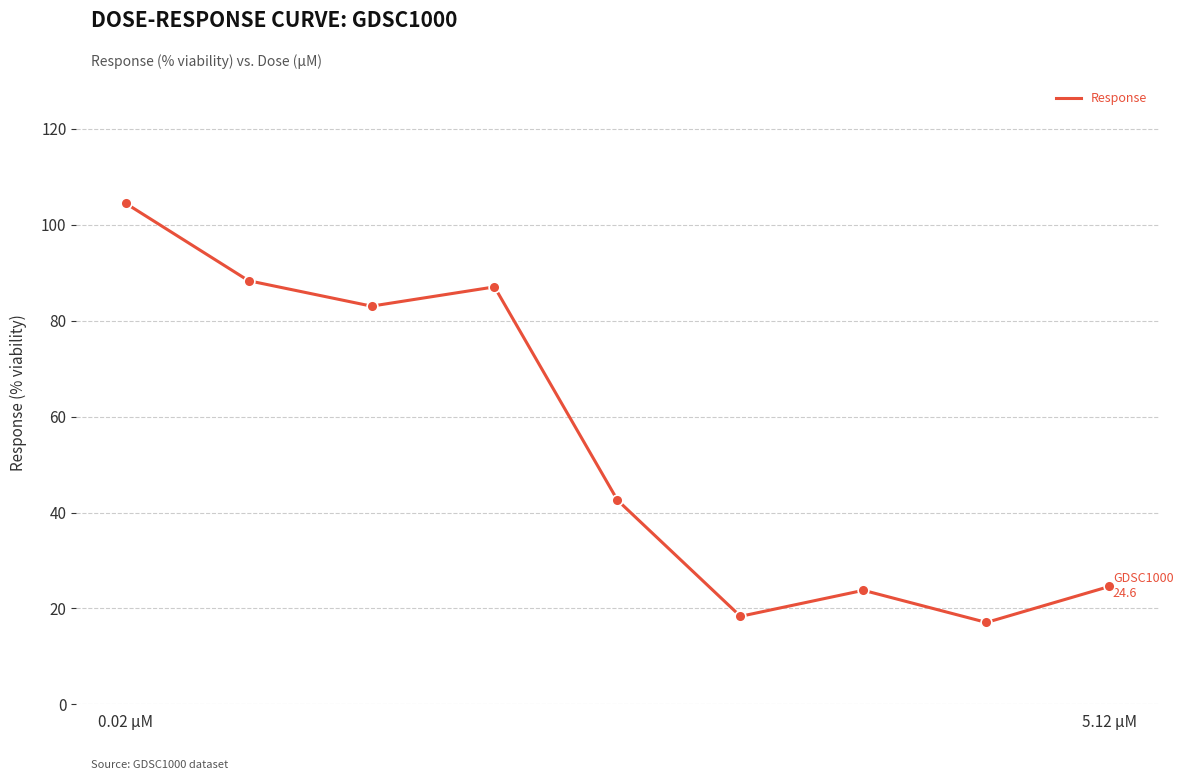

What is the difference between the maximum and minimum values?

87.4